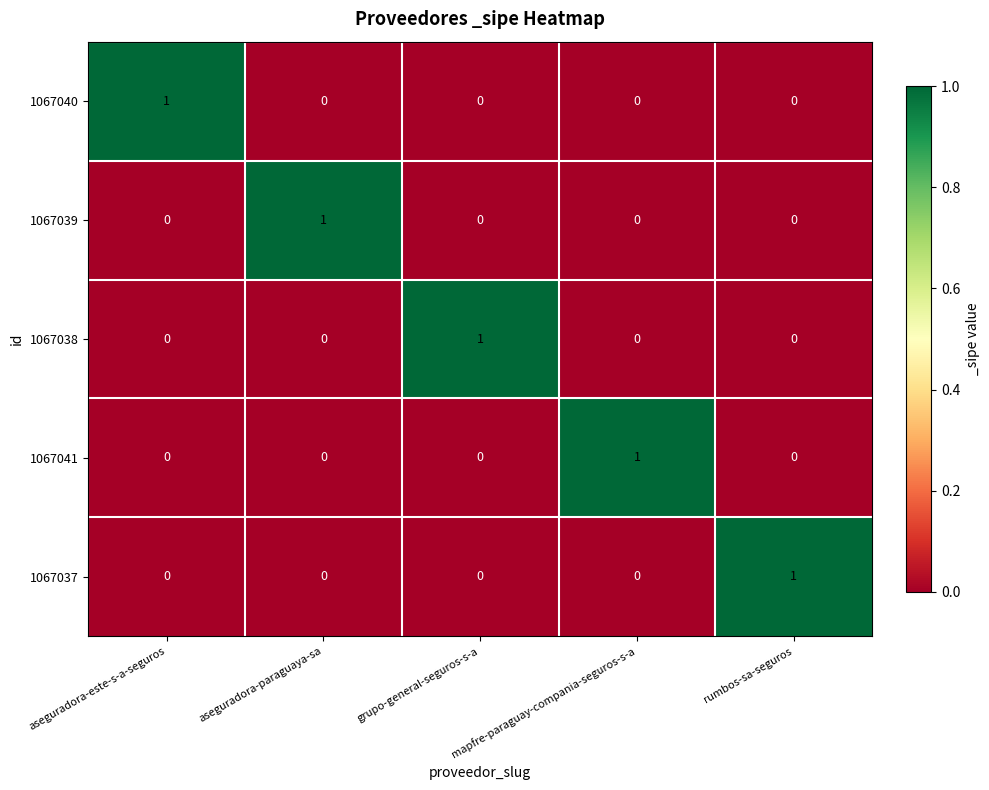

How many positive values does the 1067037 series have?

1